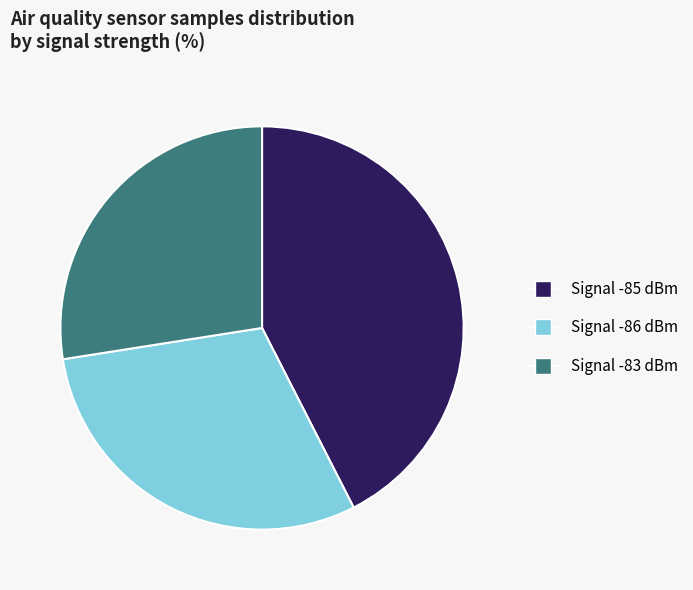

Is there any slice that represents more than half of the pie?

No